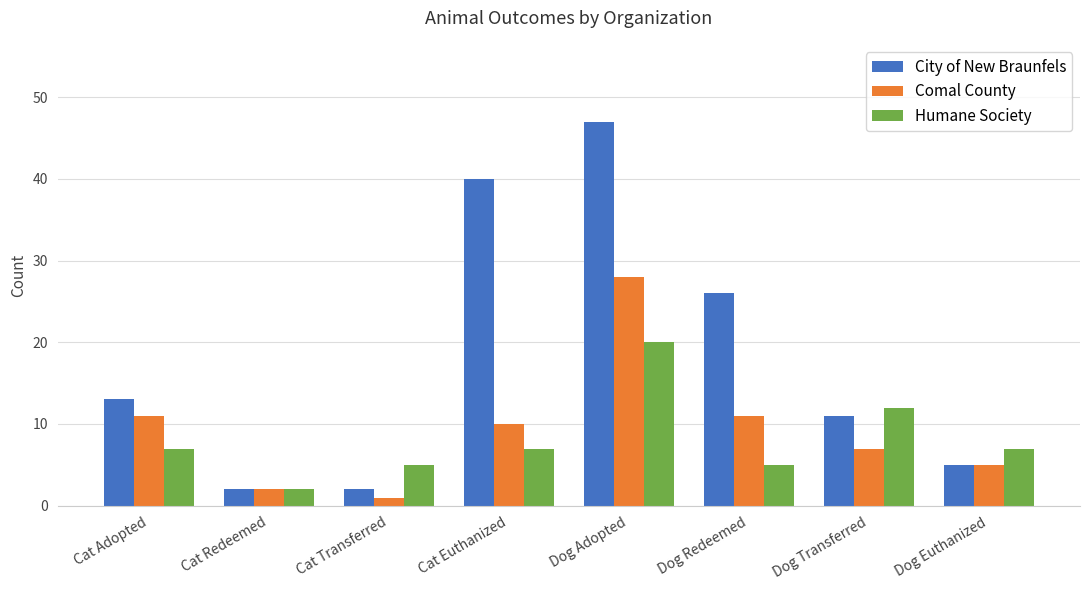

Which series has the largest total across all categories?

City of New Braunfels